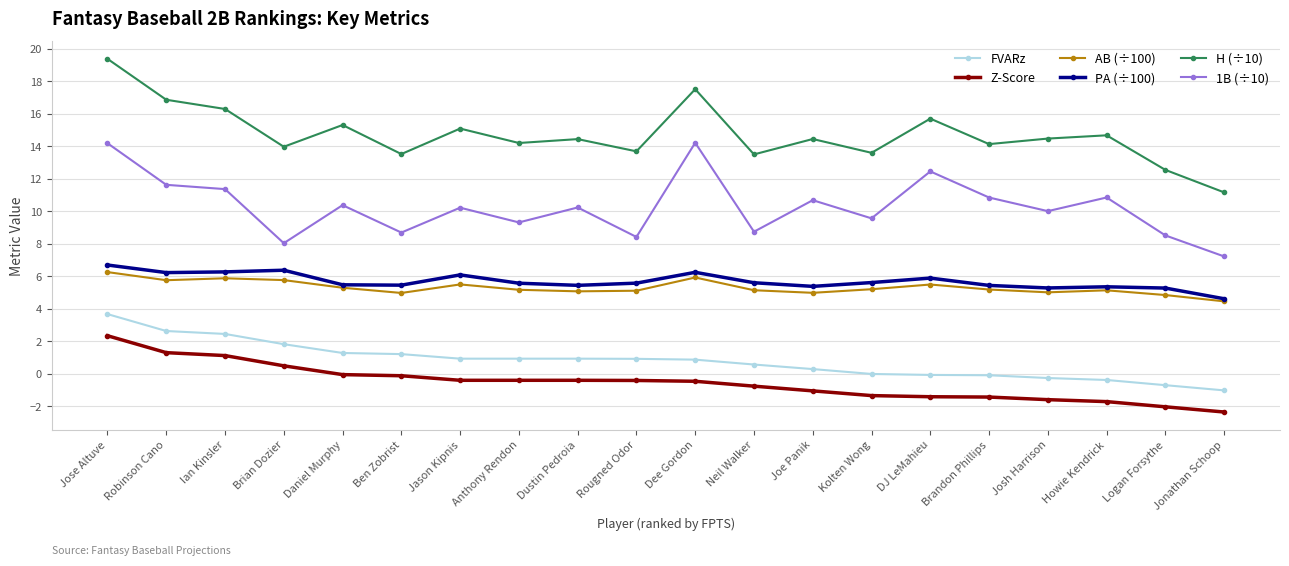

Where does the FVARz series first go above 0?

Jose Altuve